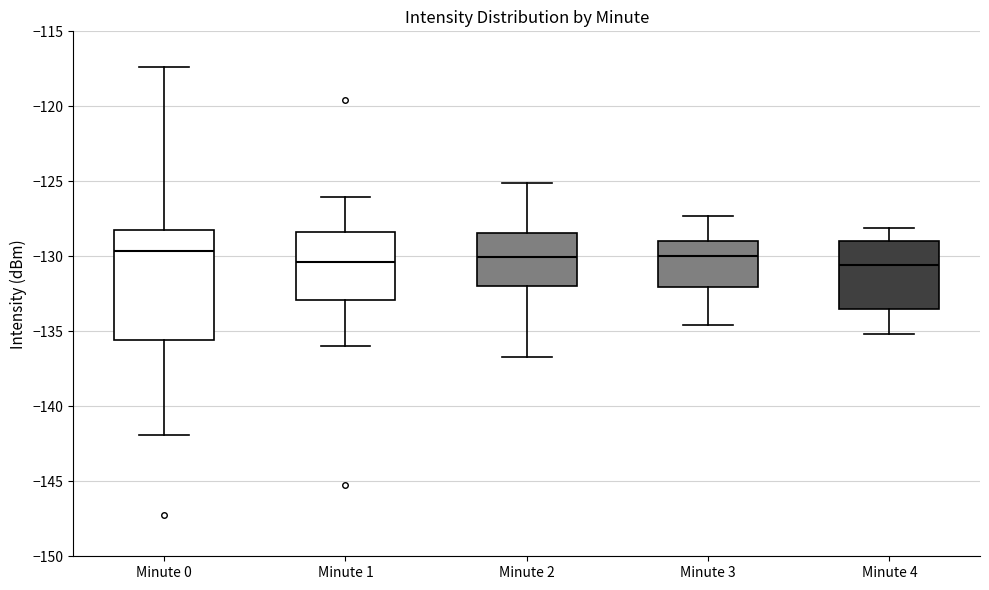

Reading left to right, read every box against the y-axis: the position of its median line, the range the box covers, and the ends of its whiskers. The values are not printed on the chart, so give them approximately, as read against the axis.

Minute 0: median -129.5, box -135.5 to -128.0, whiskers -142.0 to -117.5
Minute 1: median -130.5, box -133.0 to -128.5, whiskers -136.0 to -126.0
Minute 2: median -130.0, box -132.0 to -128.5, whiskers -136.5 to -125.0
Minute 3: median -130.0, box -132.0 to -129.0, whiskers -134.5 to -127.5
Minute 4: median -130.5, box -133.5 to -129.0, whiskers -135.0 to -128.0